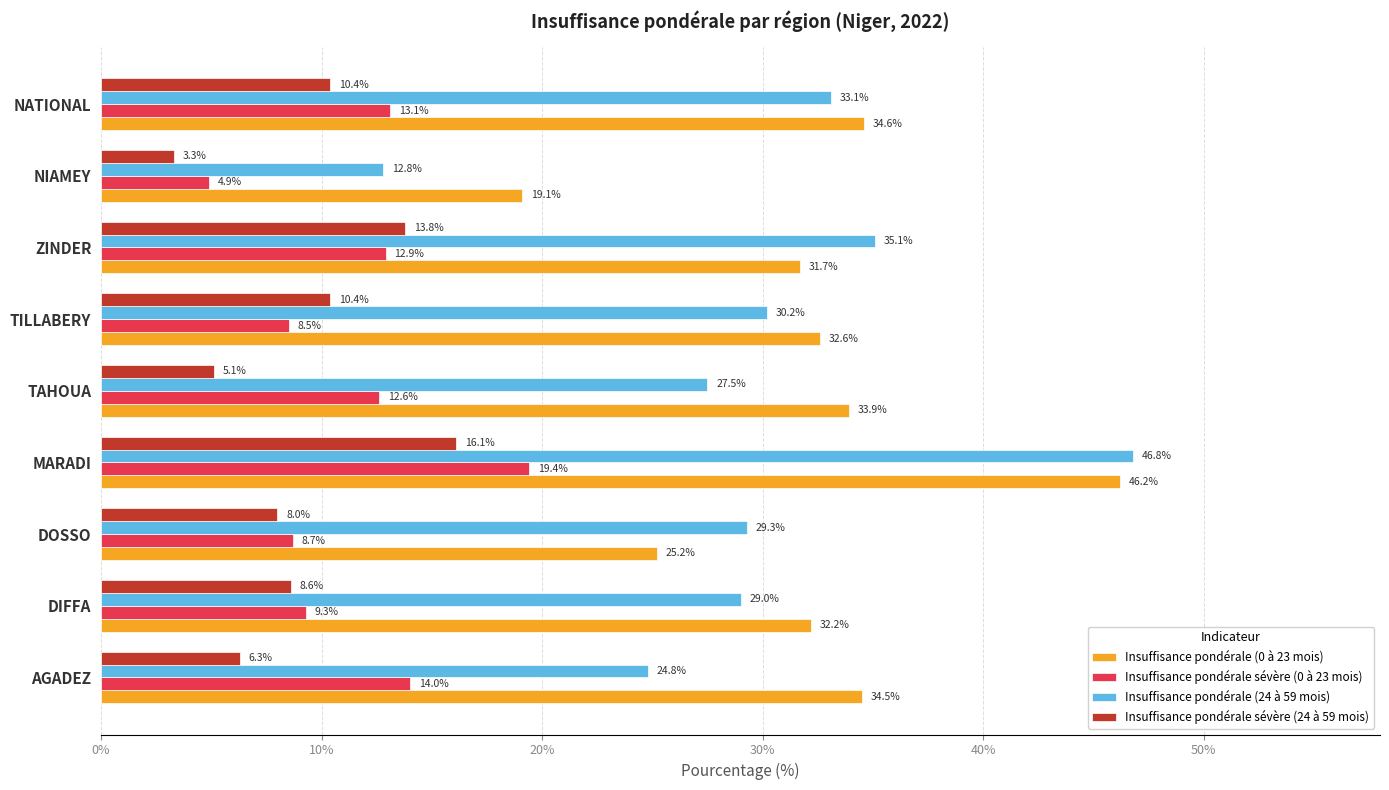

Rank the categories by Insuffisance pondérale sévère (0 à 23 mois) value from highest to lowest.

MARADI, AGADEZ, NATIONAL, ZINDER, TAHOUA, DIFFA, DOSSO, TILLABERY, NIAMEY